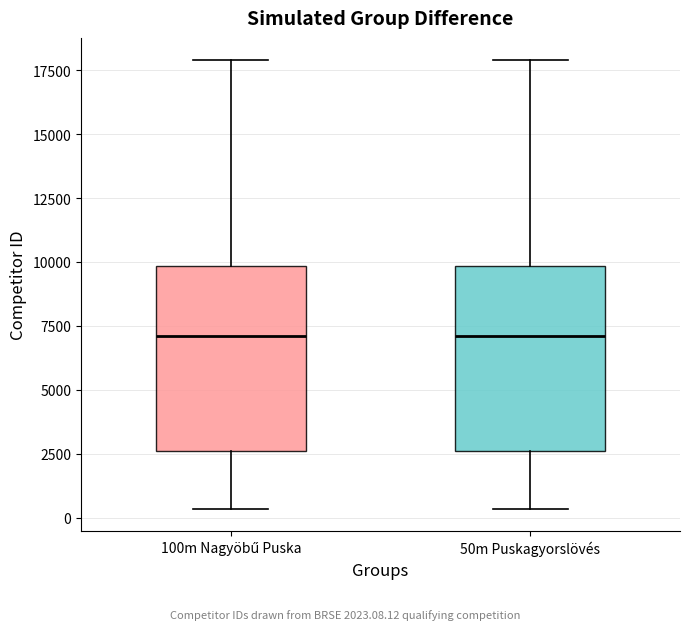

Reading left to right, read every box against the y-axis: the position of its median line, the range the box covers, and the ends of its whiskers. The values are not printed on the chart, so give them approximately, as read against the axis.

100m Nagyöbű Puska: median 7000, box 2500 to 10000, whiskers 500 to 18000
50m Puskagyorslövés: median 7000, box 2500 to 10000, whiskers 500 to 18000